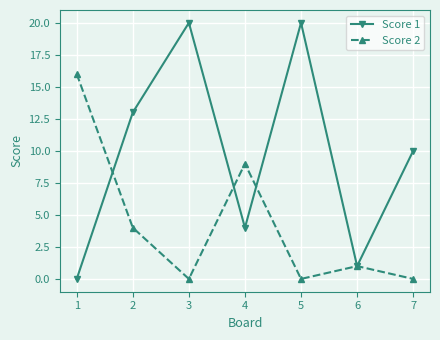

Does the chart have visible grid lines?

Yes